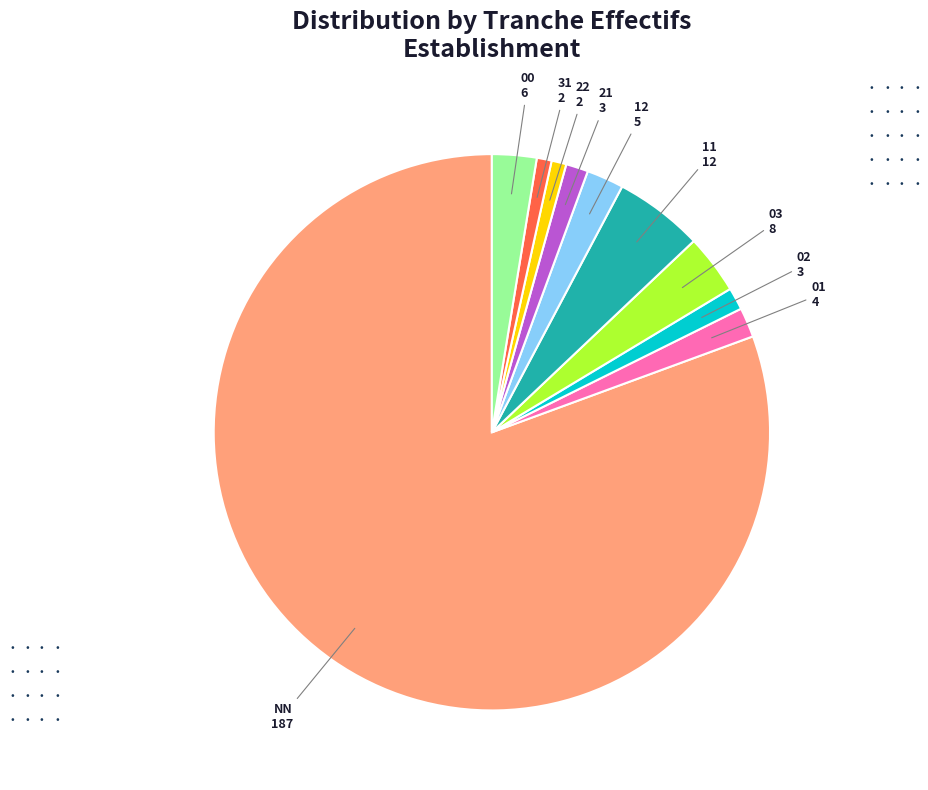

True or false: 21 accounts for 1% of the total.

True